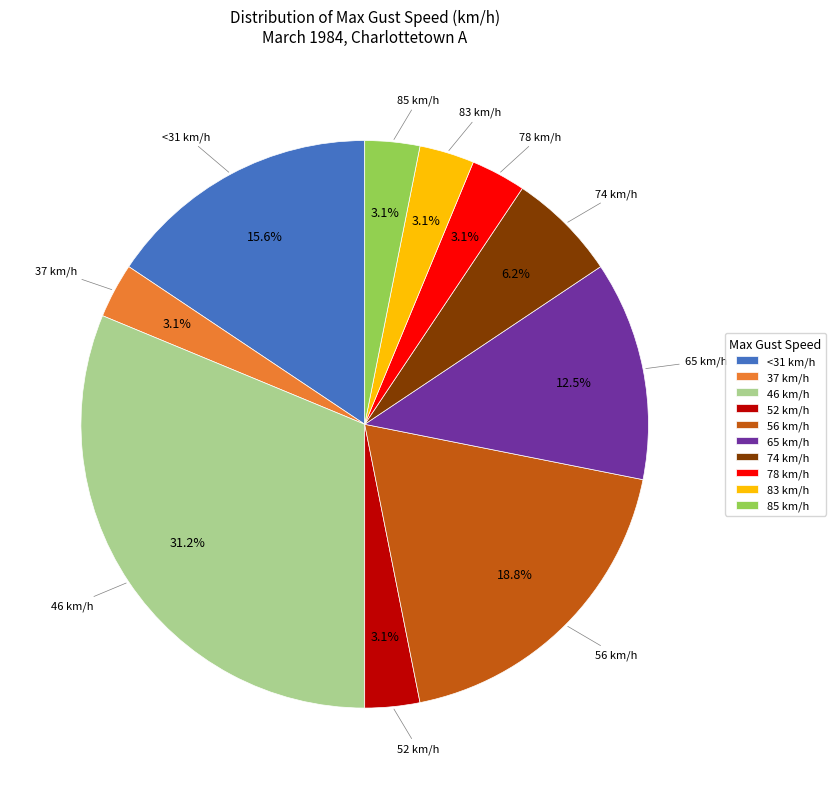

Combined, what portion of the pie is 46 km/h and 85 km/h?

34.4%